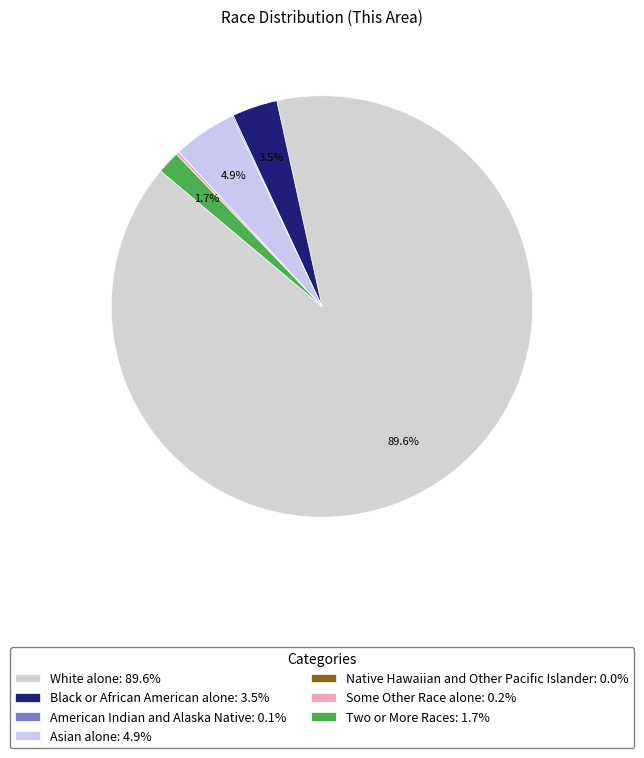

Is it true that Native Hawaiian and Other Pacific Islander is 8% of the pie?

False